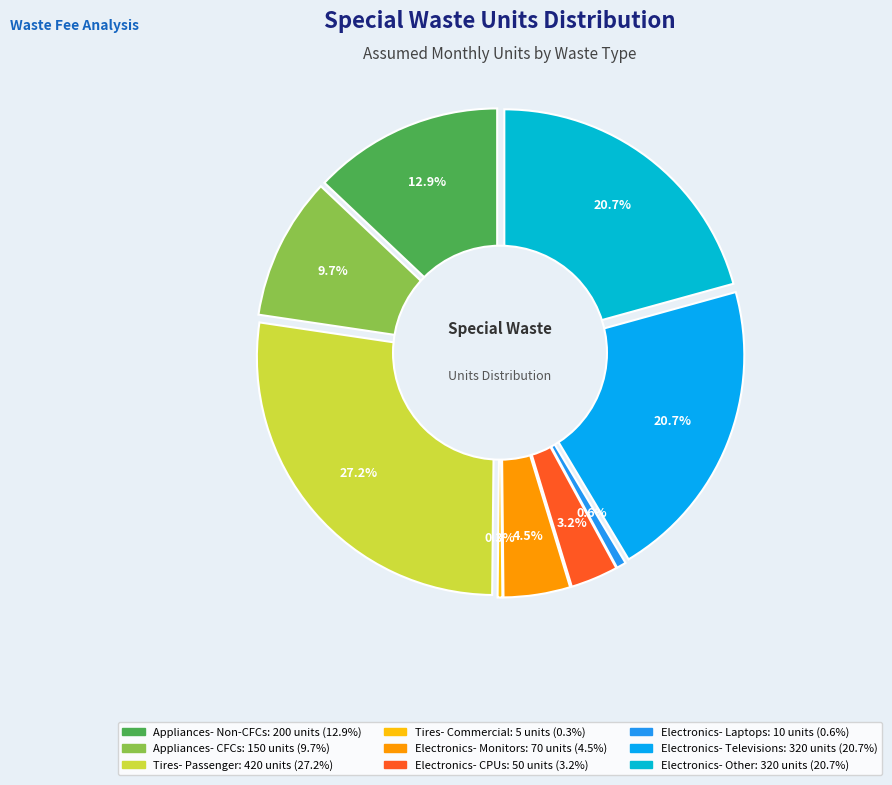

What portion of the pie excludes Electronics- Monitors?

95.5%